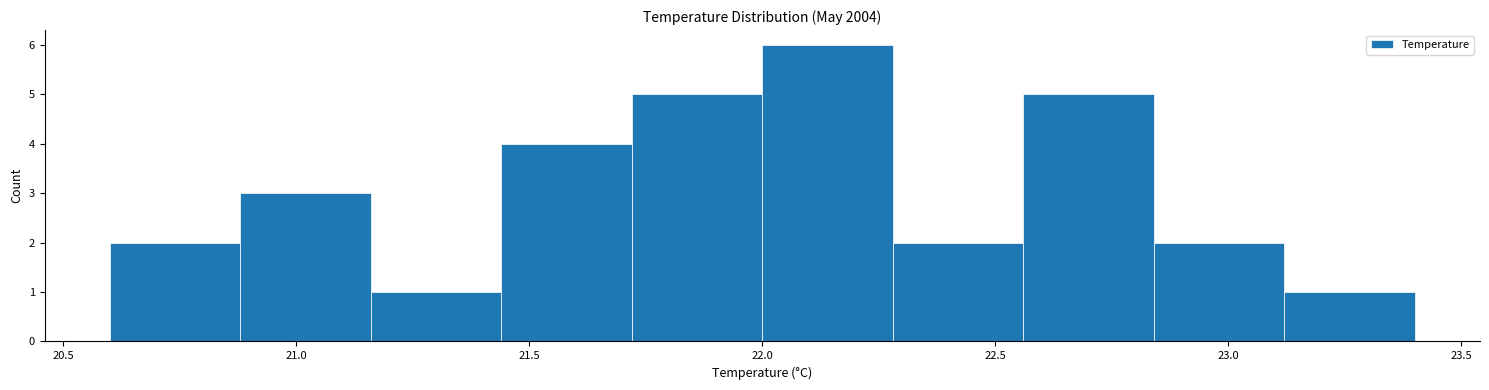

Reading left to right, list every bar in this chart as the range it spans on the x-axis followed by its height. Neither the bar edges nor the heights are printed on the chart, so give them approximately, as read against the axes.

20.60 to 20.88: 2
20.88 to 21.16: 3
21.16 to 21.44: 1
21.44 to 21.72: 4
21.72 to 22.00: 5
22.00 to 22.28: 6
22.28 to 22.56: 2
22.56 to 22.84: 5
22.84 to 23.12: 2
23.12 to 23.40: 1